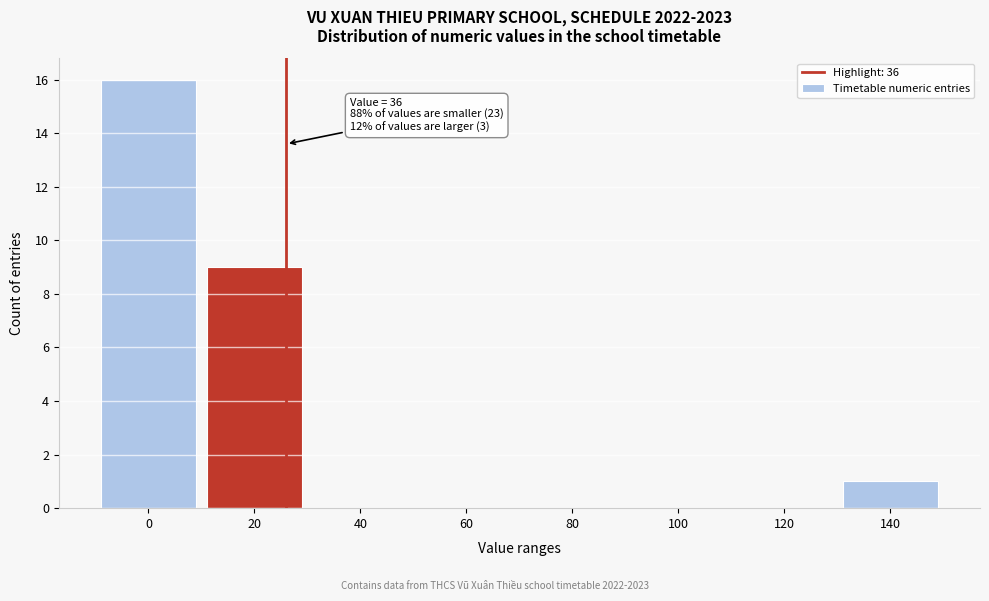

Reading left to right, transcribe all the data shown in this chart.

0=16	20=9	40=0	60=0	80=0	100=0	120=0	140=1